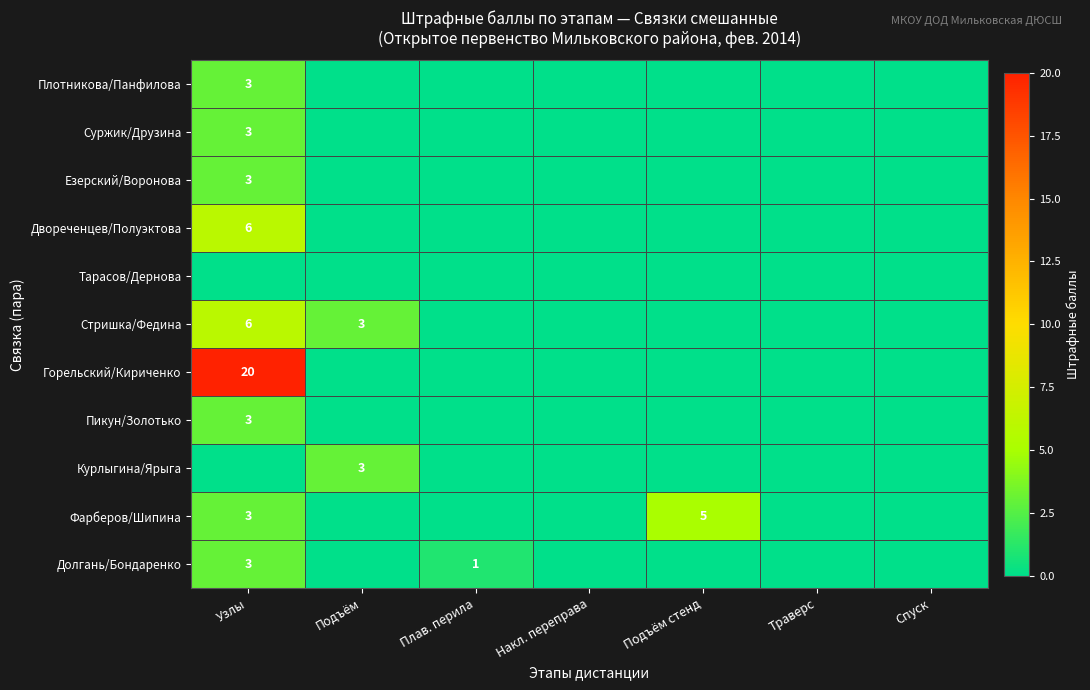

True or false: Курлыгина/Ярыга has a value of 5 at Подъём.

False